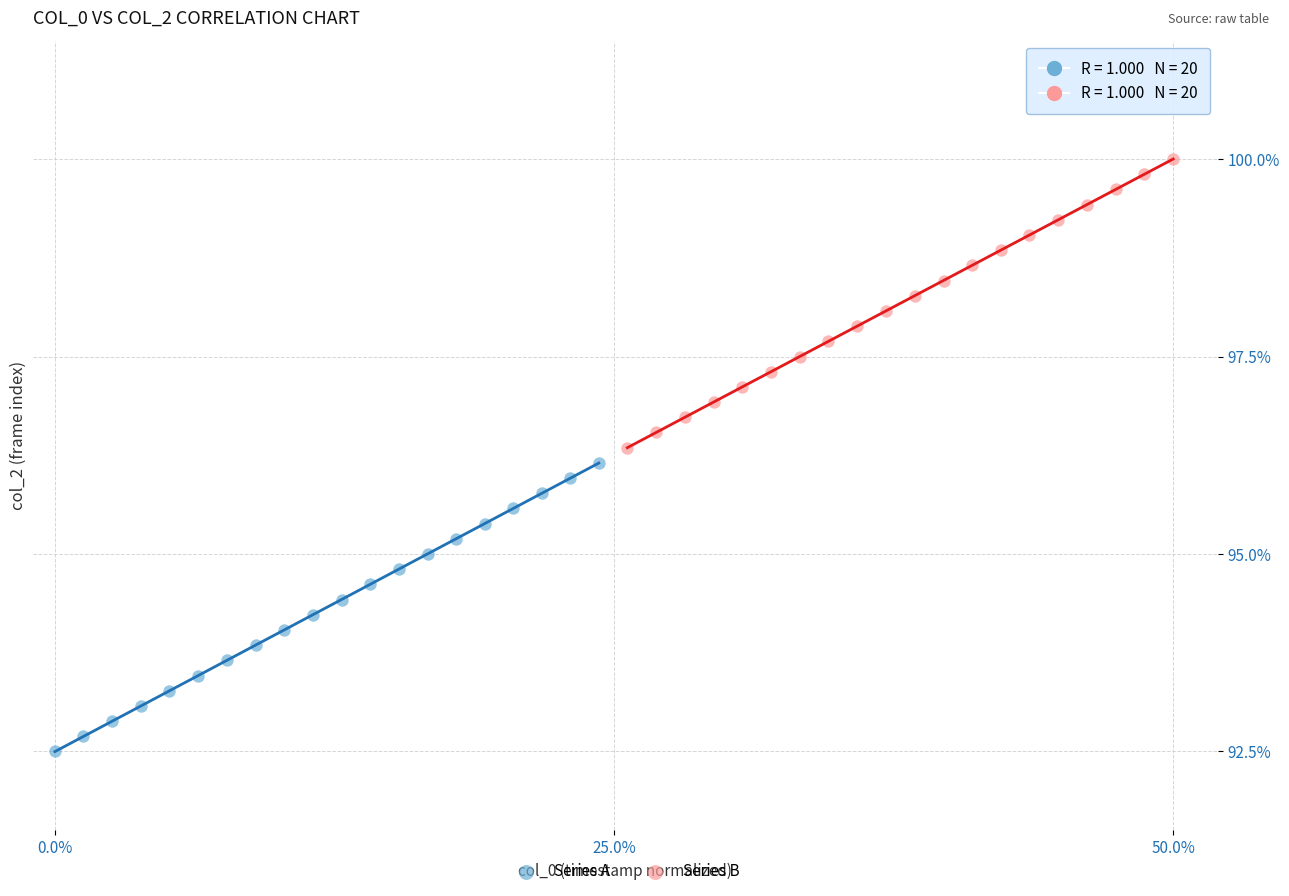

Which series contains the lowest Y value?

Series A